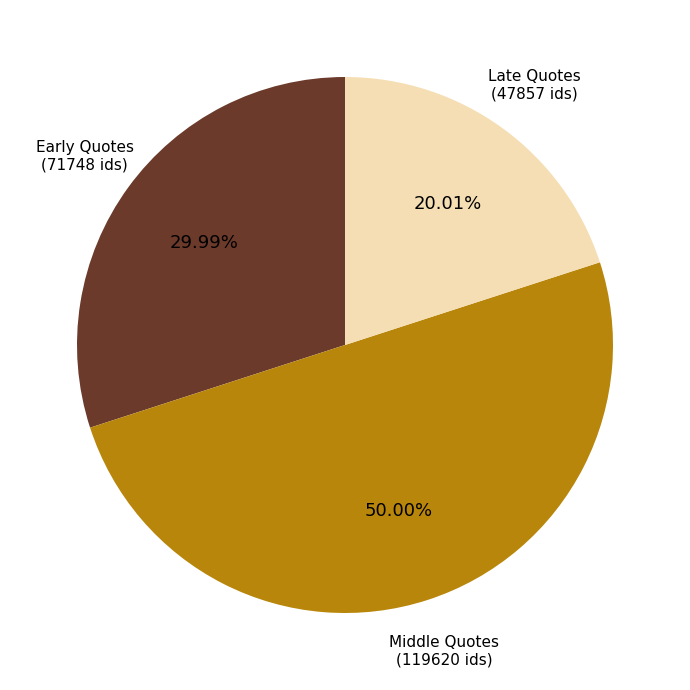

Approximately how many times larger is the value at Middle Quotes compared to Late Quotes?

2.5